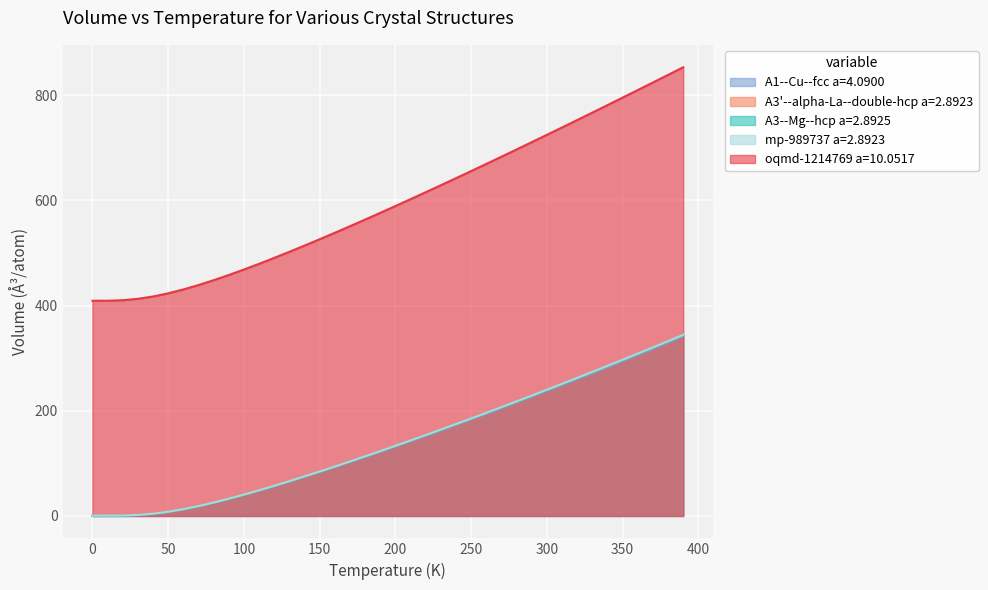

True or false: oqmd-1214769 a=10.0517 and mp-989737 a=2.8923 cross at least once.

False